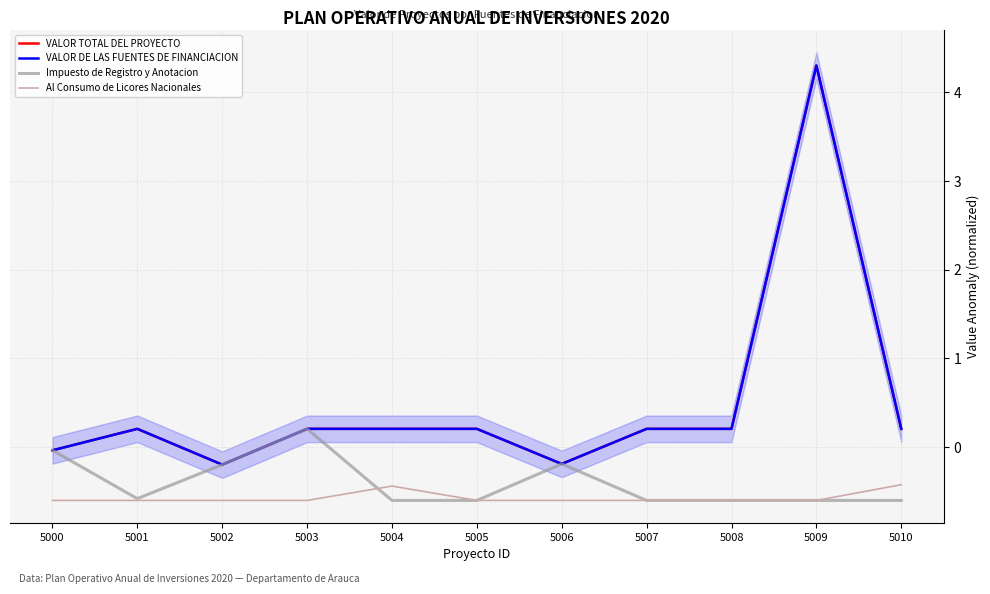

How many lines are shown in the chart?

4